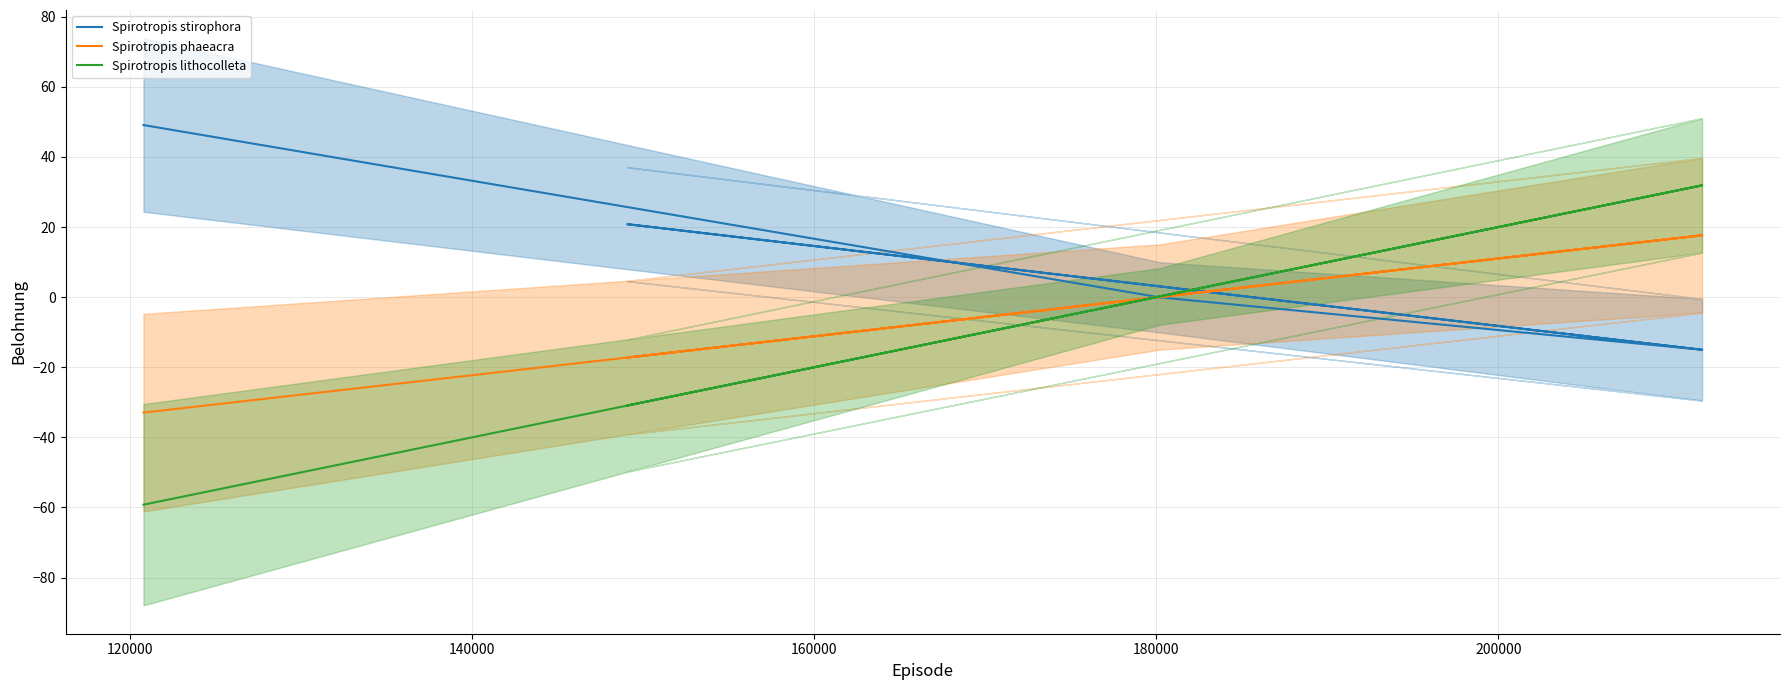

How many intersections are there between Spirotropis stirophora and Spirotropis lithocolleta?

3